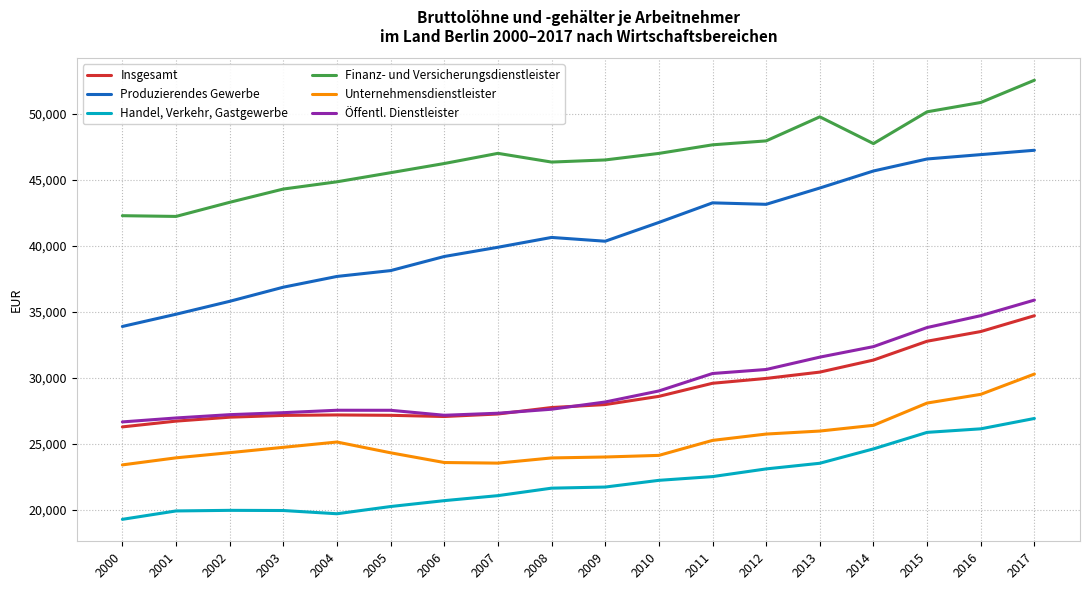

Rank the series by their maximum value, from highest to lowest.

Finanz- und Versicherungsdienstleister, Produzierendes Gewerbe, Öffentl. Dienstleister, Insgesamt, Unternehmensdienstleister, Handel, Verkehr, Gastgewerbe